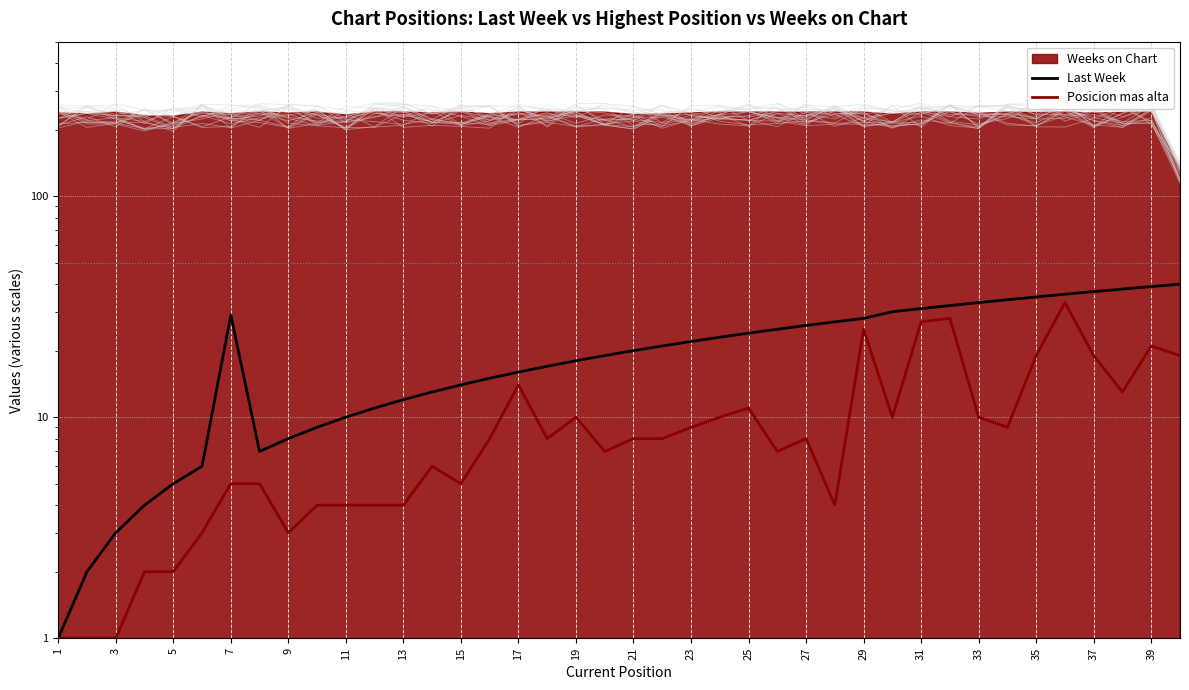

What is the label of the 1st point from the left?

1